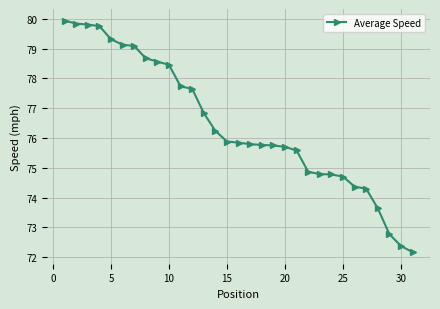

What is the average value?

76.5